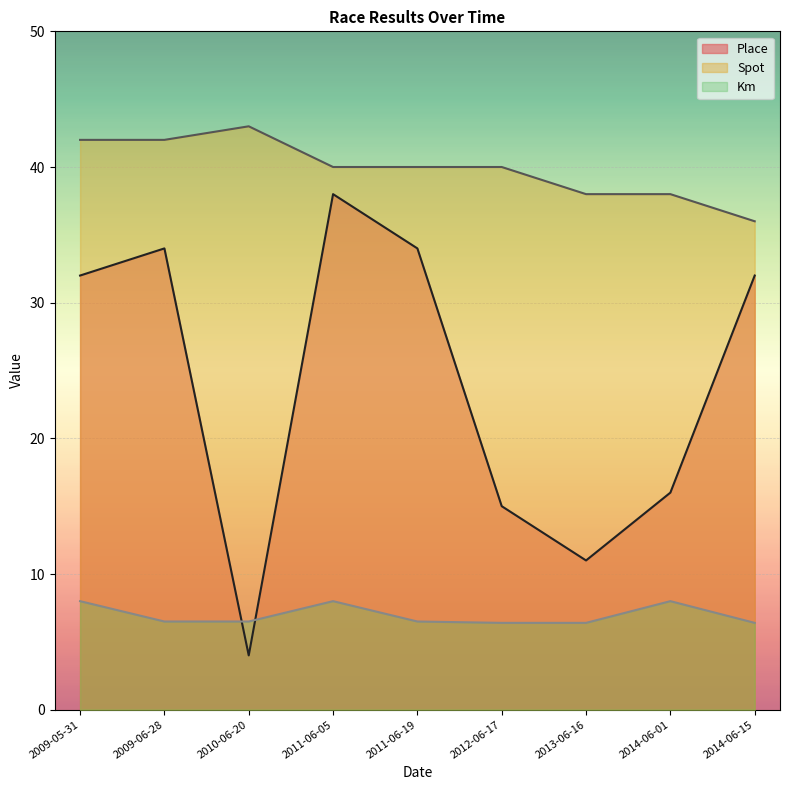

Is the value of Spot at 2009-06-28 greater than the value of Place at 2012-06-17?

Yes